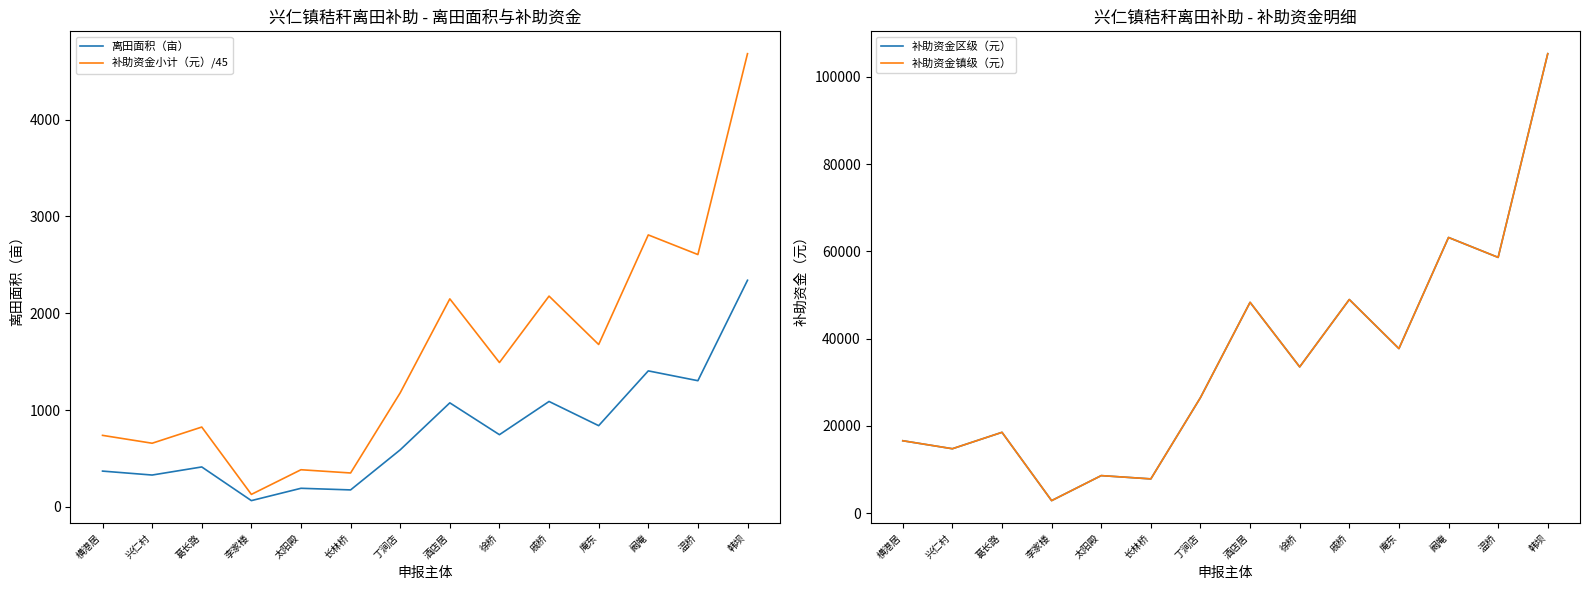

Reading left to right, transcribe all the data shown in this chart.

离田面积（亩）: 横港居=369.2	兴仁村=328.5	葛长路=412.1	李家楼=64.2	太阳殿=191.6	长林桥=174.9	丁涧店=588.9	酒店居=1074.2	徐桥=745.4	戚桥=1088.4	庵东=838.5	阚庵=1404.4	温桥=1303.0	韩坝=2340.5
补助资金小计（元）/45: 横港居=738.4	兴仁村=657.0	葛长路=824.2	李家楼=128.5	太阳殿=383.3	长林桥=349.8	丁涧店=1177.7	酒店居=2148.4	徐桥=1490.7	戚桥=2176.8	庵东=1677.0	阚庵=2808.9	温桥=2606.1	韩坝=4681.0
补助资金区级（元）: 横港居=16614.0	兴仁村=14782.5	葛长路=18544.0	李家楼=2890.8	太阳殿=8623.4	长林桥=7869.6	丁涧店=26499.2	酒店居=48338.6	徐桥=33541.7	戚桥=48978.4	庵东=37731.6	阚庵=63199.8	温桥=58636.3	韩坝=105322.9
补助资金镇级（元）: 横港居=16614.0	兴仁村=14782.5	葛长路=18544.0	李家楼=2890.8	太阳殿=8623.4	长林桥=7869.6	丁涧店=26499.2	酒店居=48338.6	徐桥=33541.7	戚桥=48978.4	庵东=37731.6	阚庵=63199.8	温桥=58636.3	韩坝=105322.9